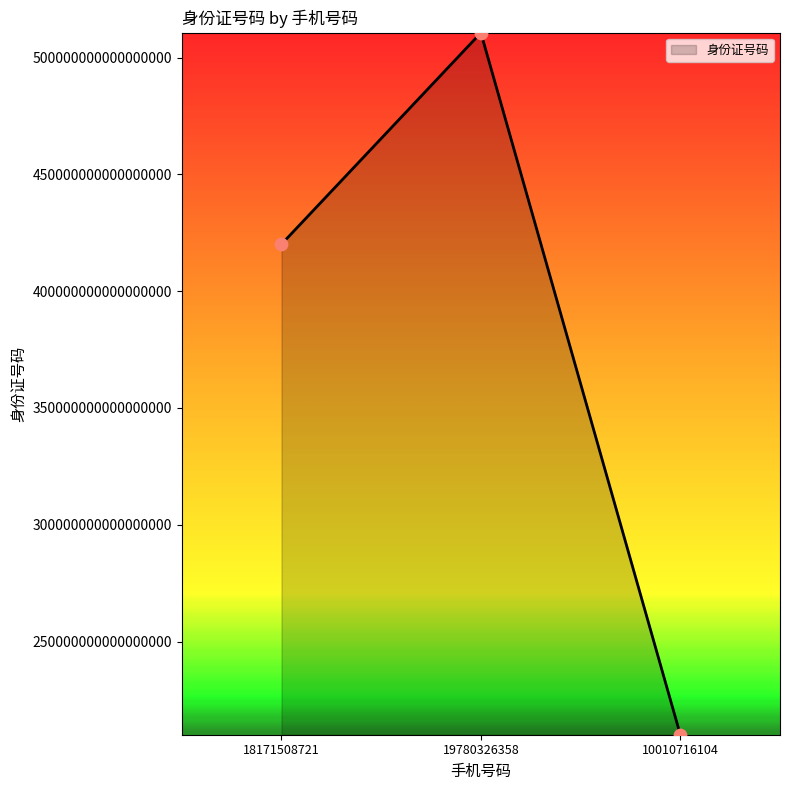

Which has a higher value, 10010716104 or 18171508721?

18171508721